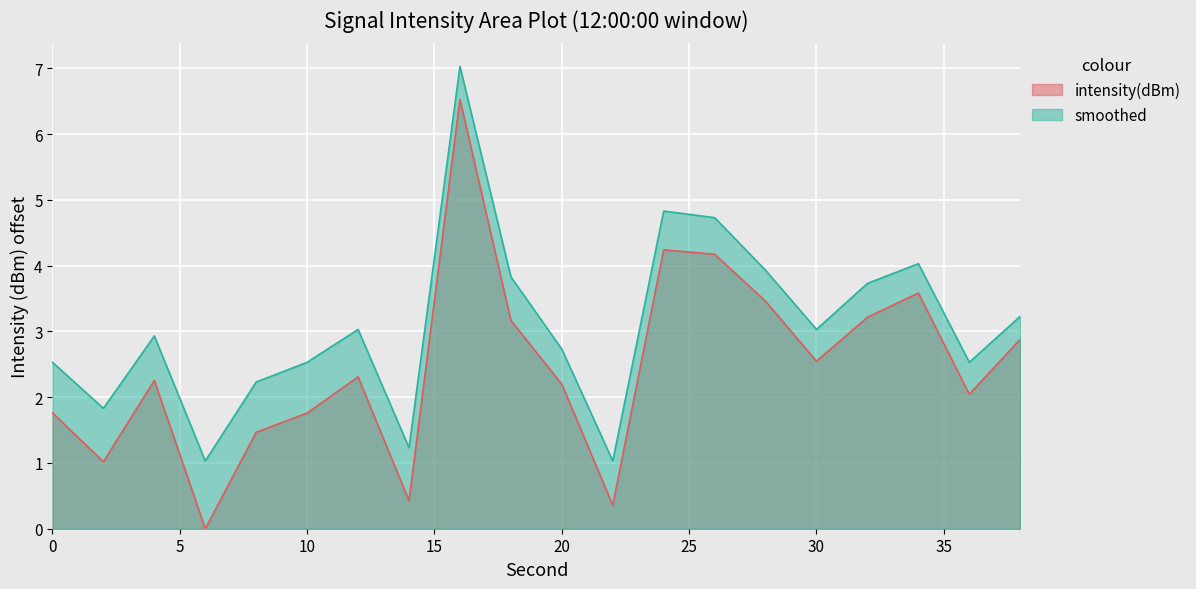

What is the average value of the intensity(dBm) series?

2.5